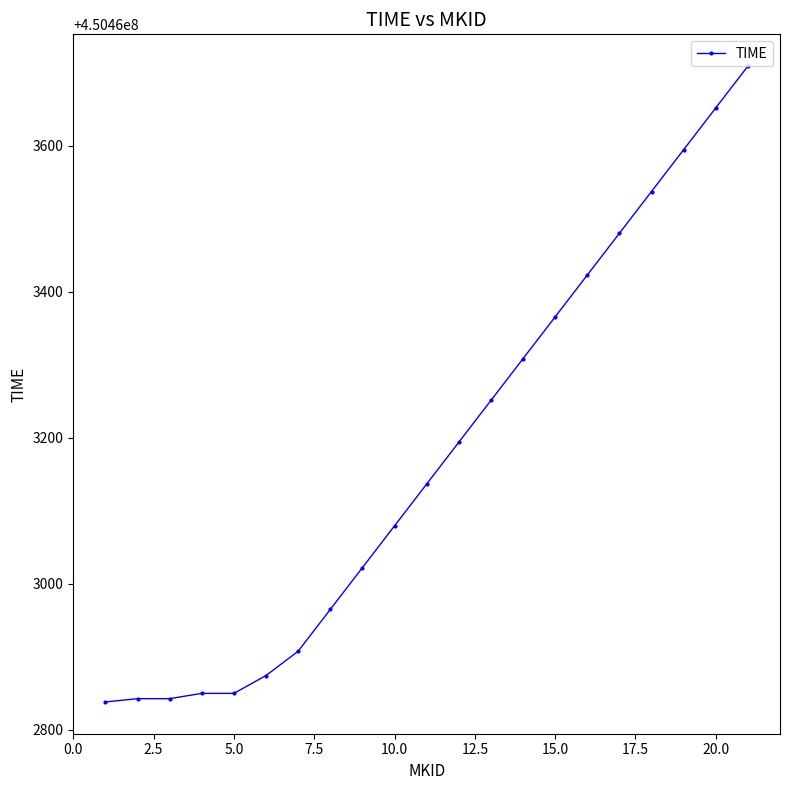

What is the sum of all values?

9459726727.6